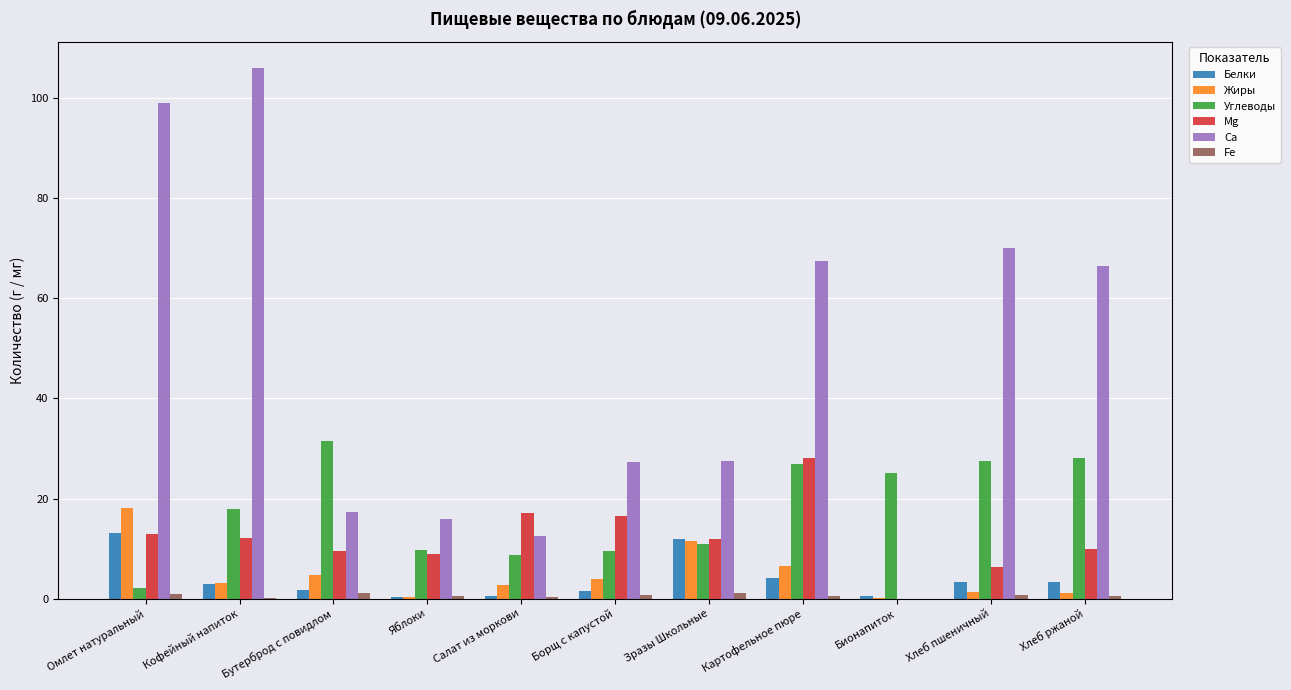

What is the sum of all Mg values?

133.8